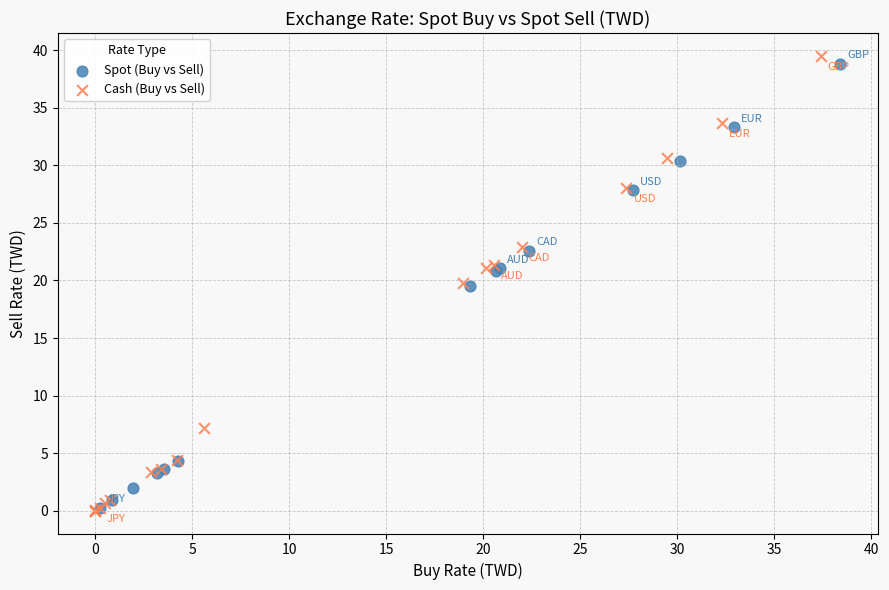

What are all the series names shown in the legend?

Spot (Buy vs Sell), Cash (Buy vs Sell)